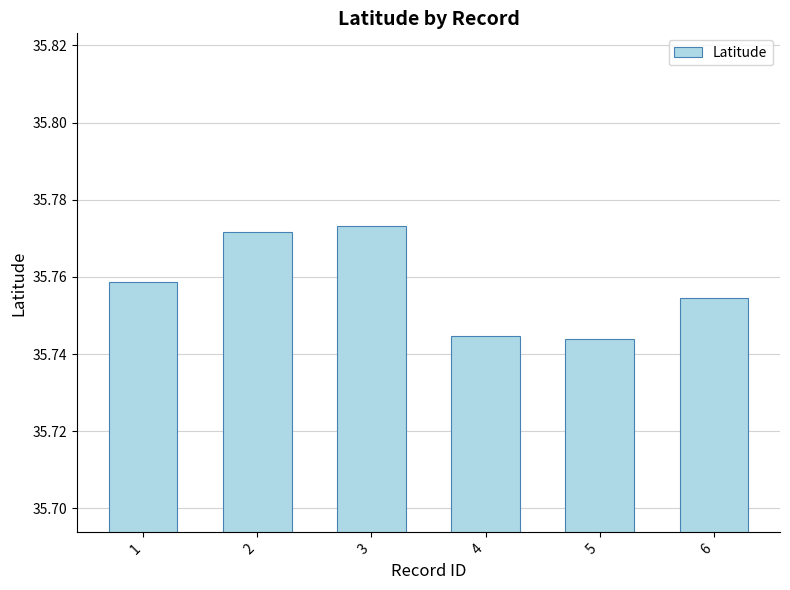

What is the ratio of the value at 4 to the value at 2?

1.0